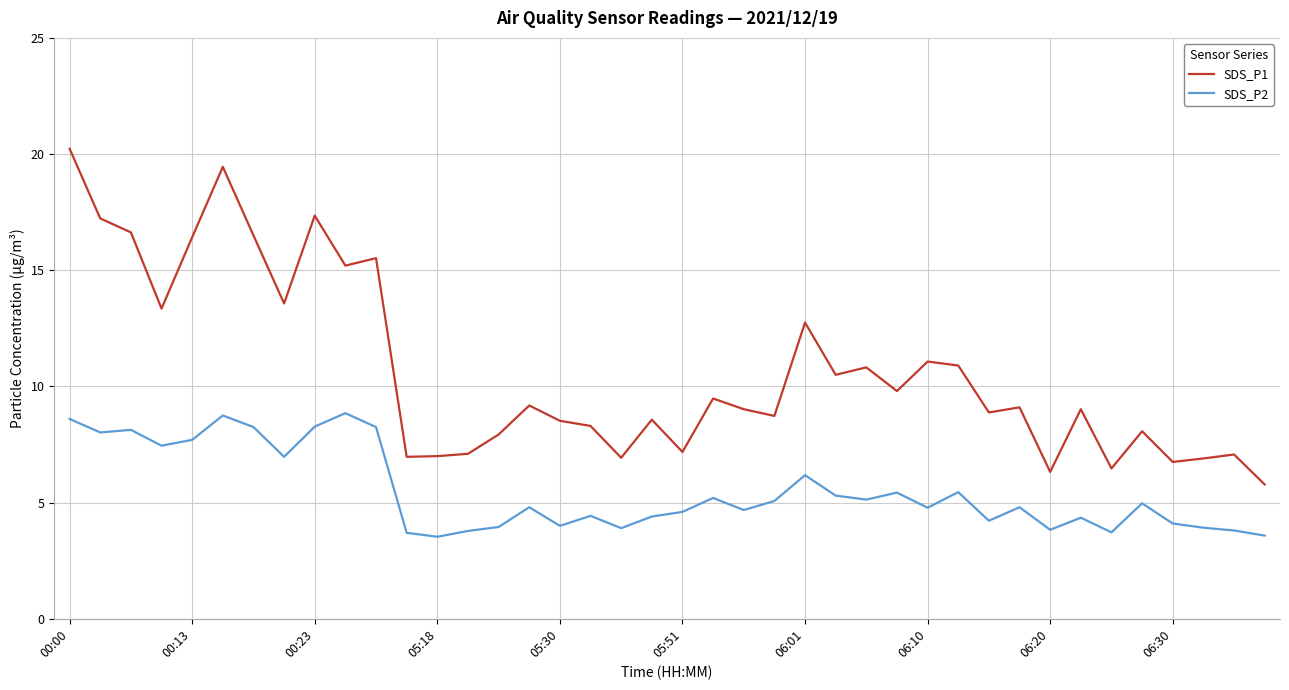

True or false: SDS_P1 and SDS_P2 intersect in this chart.

False